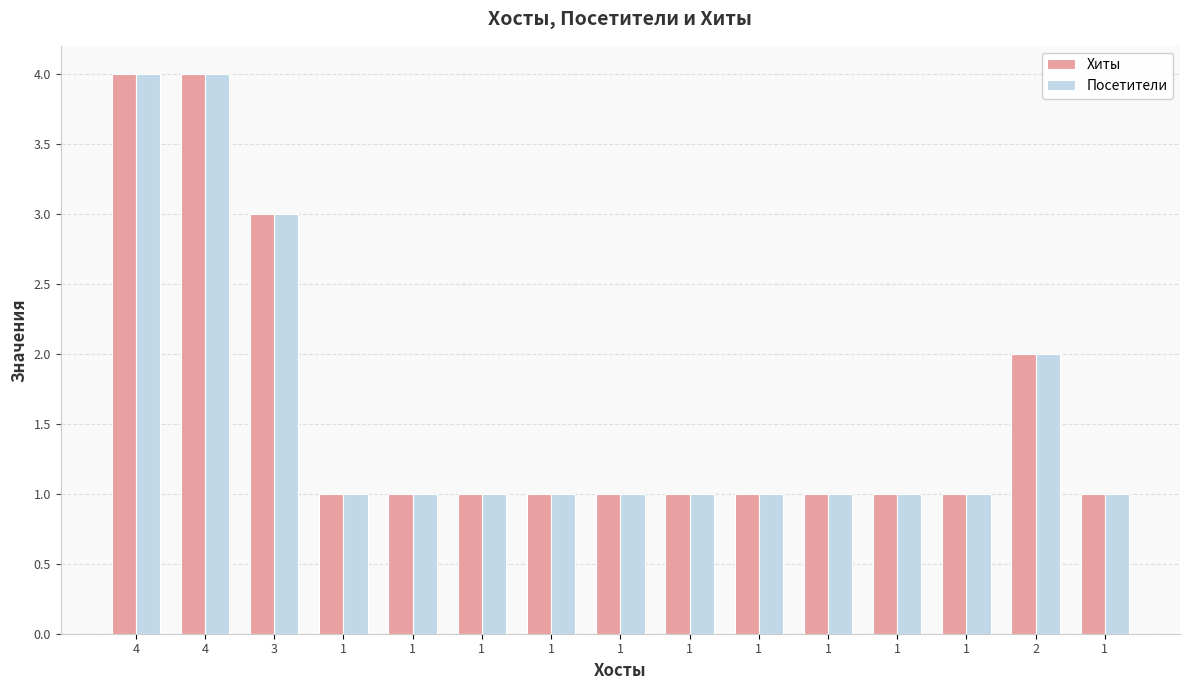

What are all the series names shown in the legend?

Хиты, Посетители